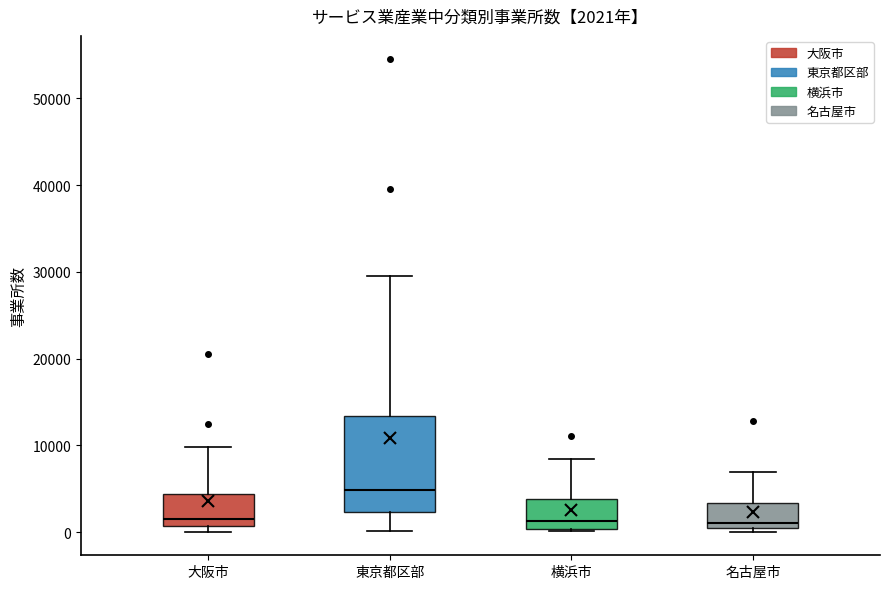

Which box is the tallest, from its lower edge to its upper edge?

東京都区部